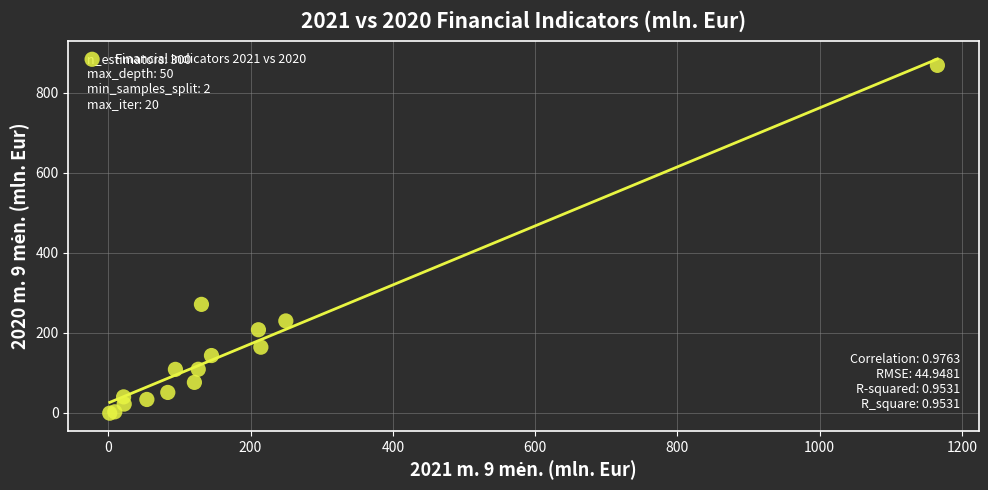

What Y value in the scatter plot is closest to 433?

270.9